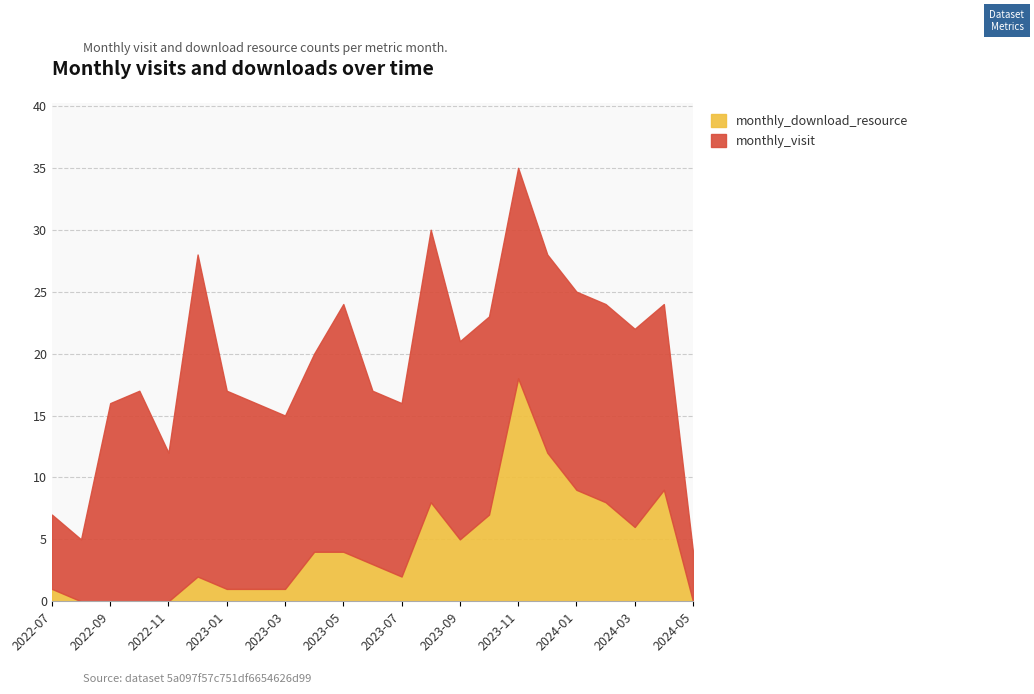

True or false: monthly_visit has more than 2 points higher than both neighbors.

True